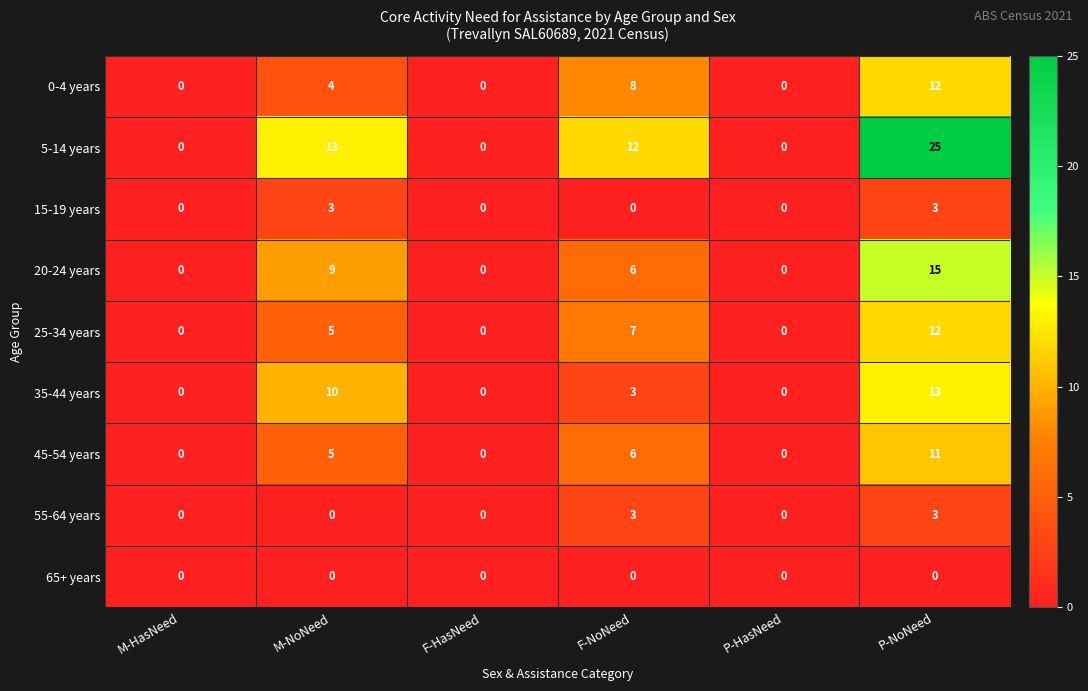

What is the spread (max minus min) of values at F-NoNeed?

12